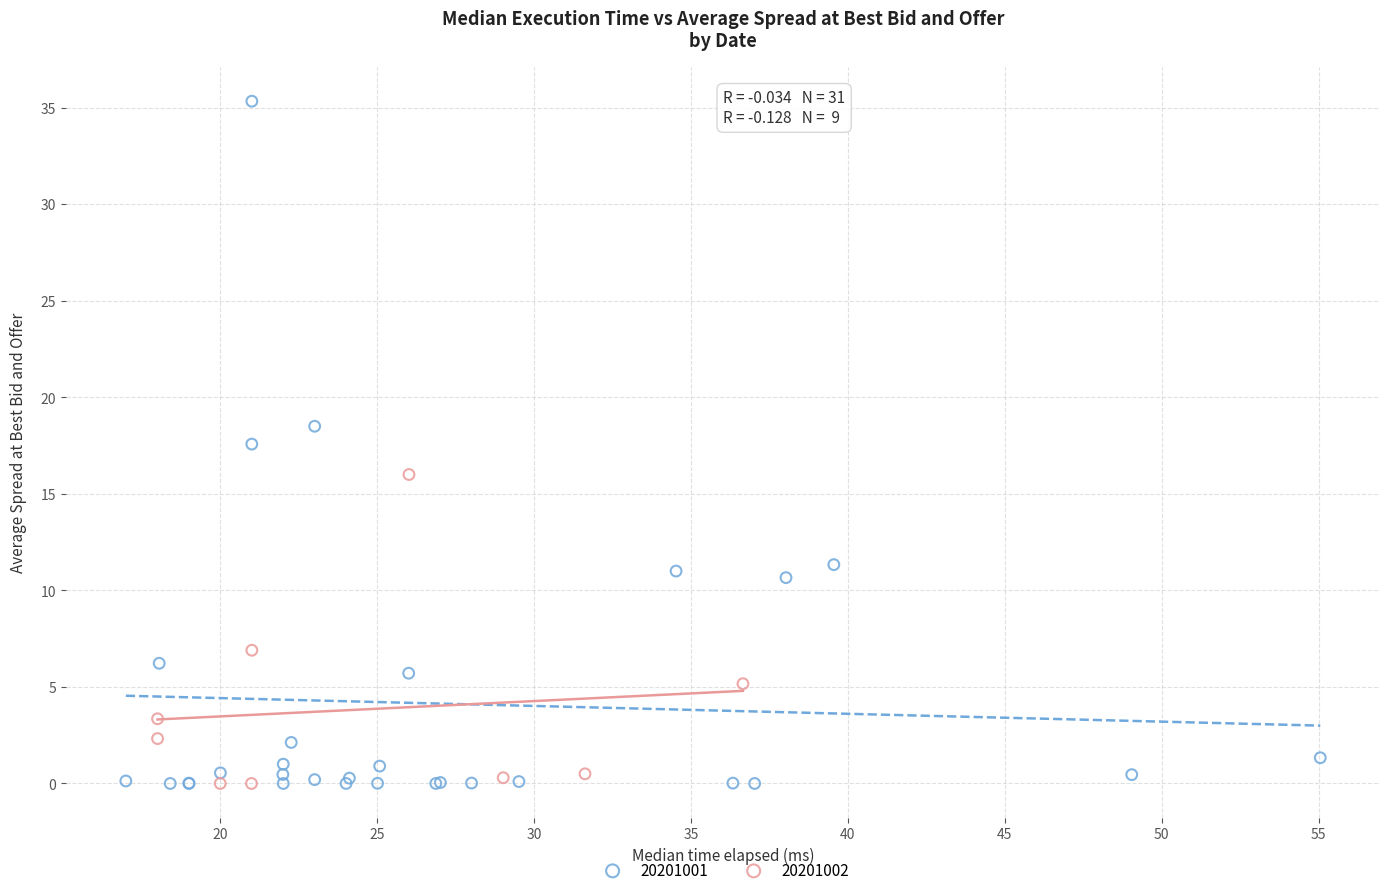

Which series contains the highest Y value?

20201001